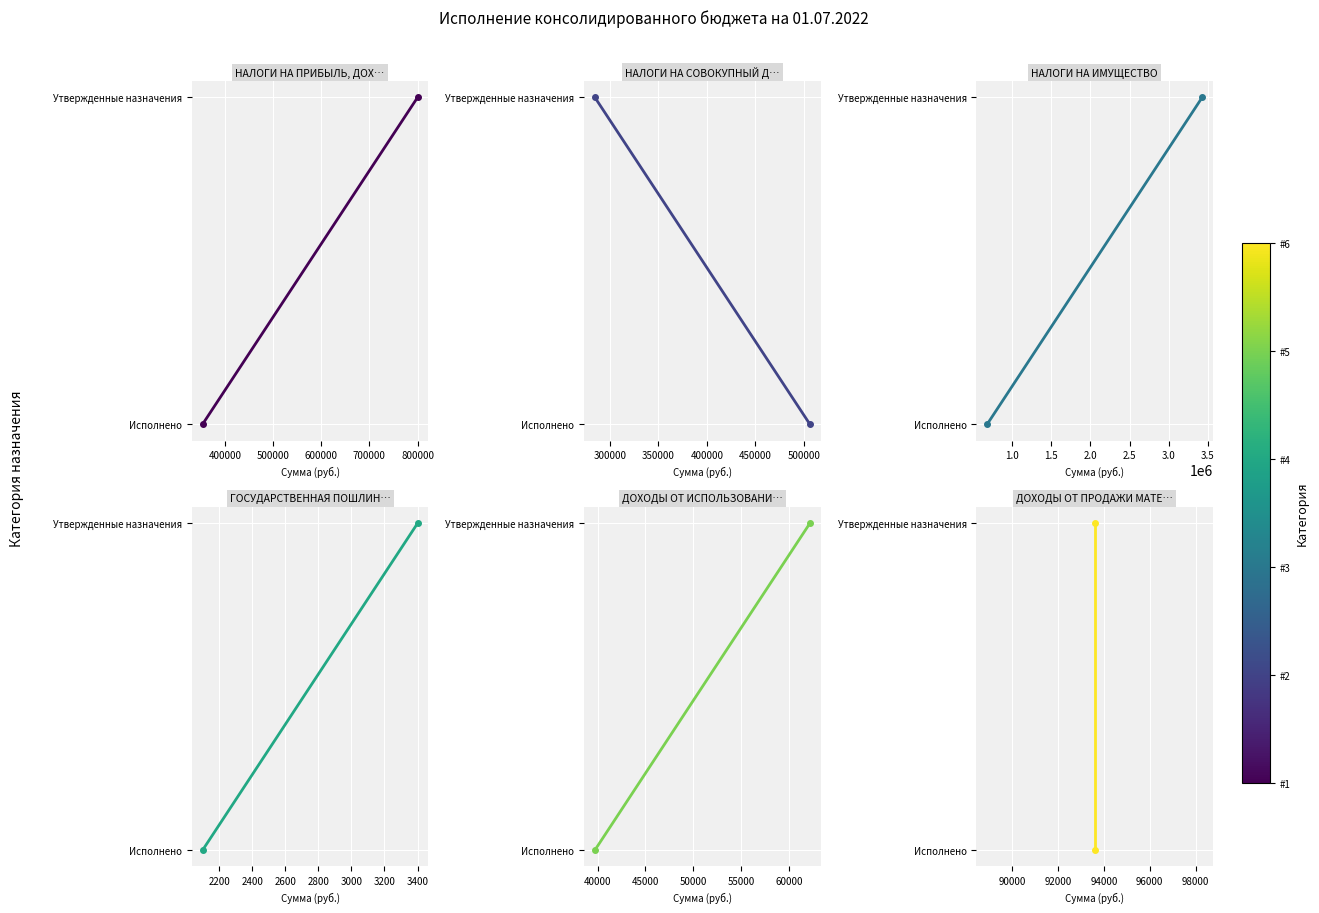

Count the number of categories in the chart.

2